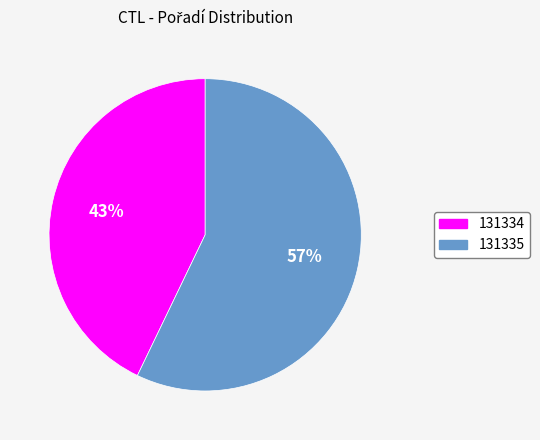

Do 131335 and 131334 together represent more than half of the pie?

Yes